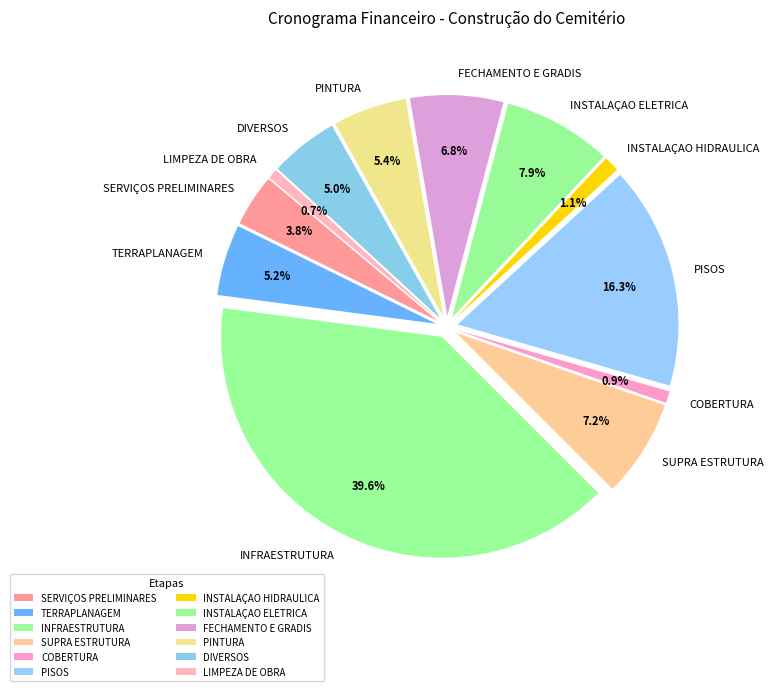

To the nearest percent, what is the average slice percentage?

8%